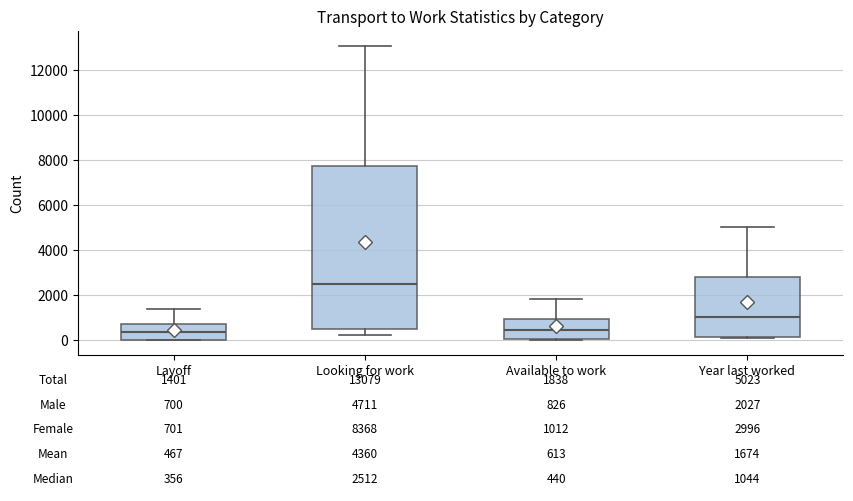

Which box is the tallest, from its lower edge to its upper edge?

Looking for work